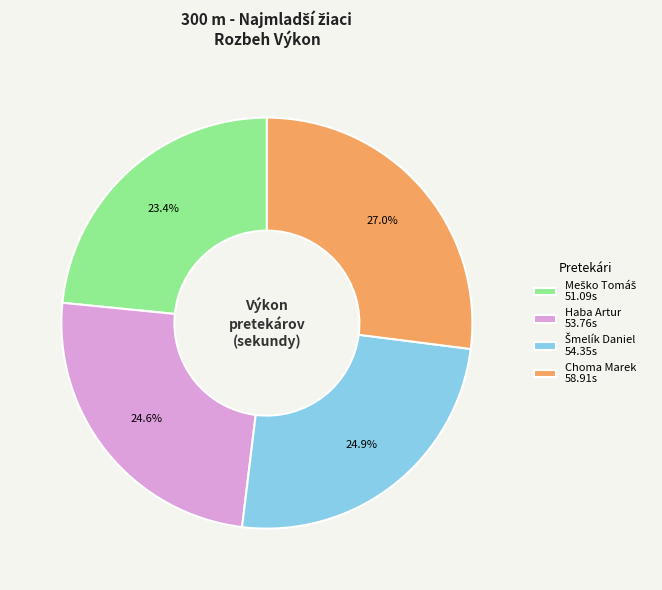

Is there any slice that represents more than half of the pie?

No